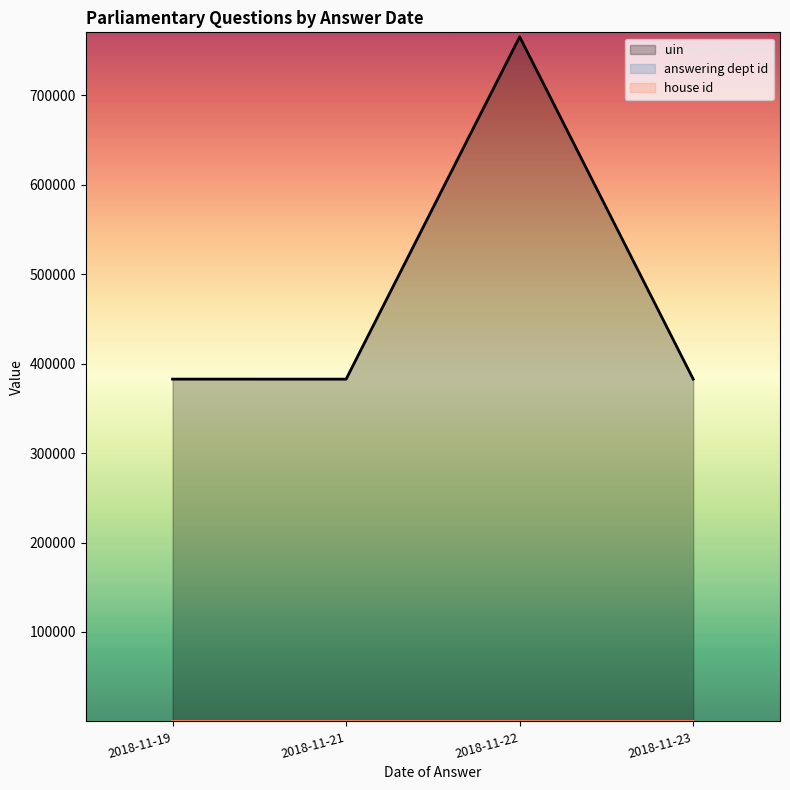

How many interior local peaks does the answering dept id series have?

1